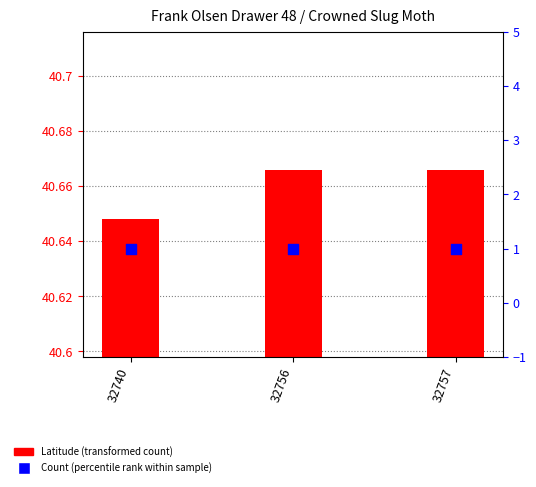

At how many categories does at least one series exceed 2?

3